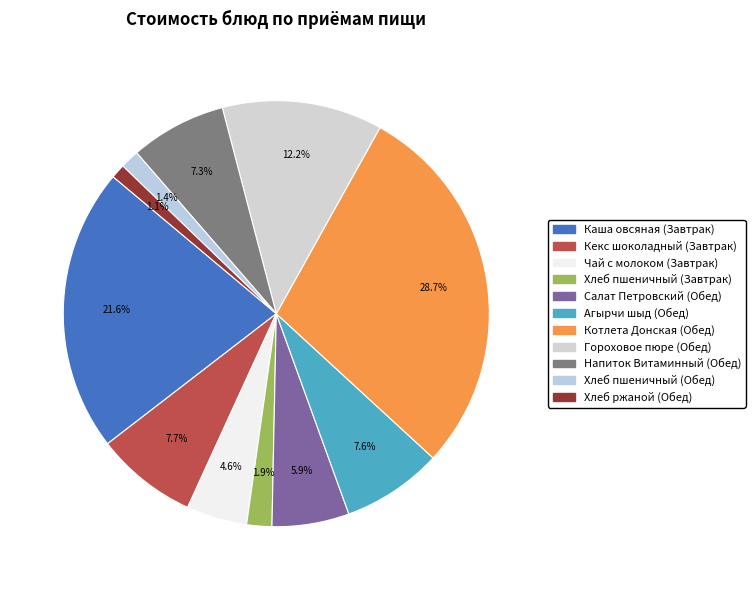

Count the number of slices in the pie.

11